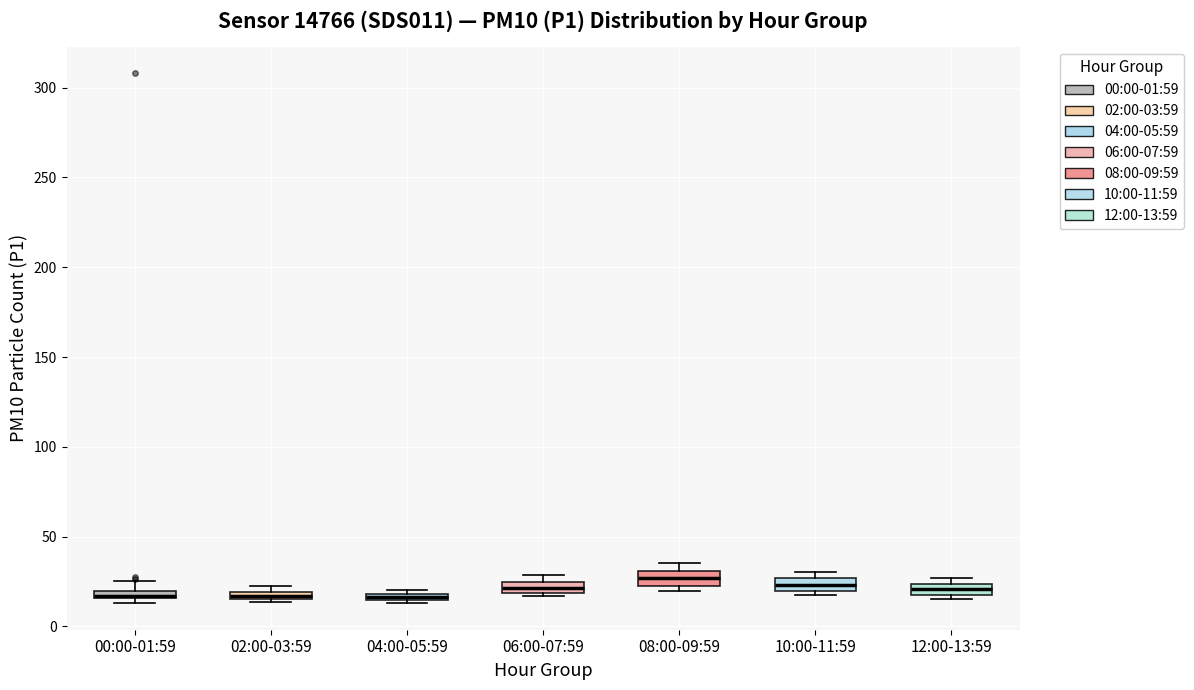

Where is the upper edge of the box for 10:00-11:59 on the y-axis? The values are not printed on the chart, so give them approximately, as read against the axis.

25